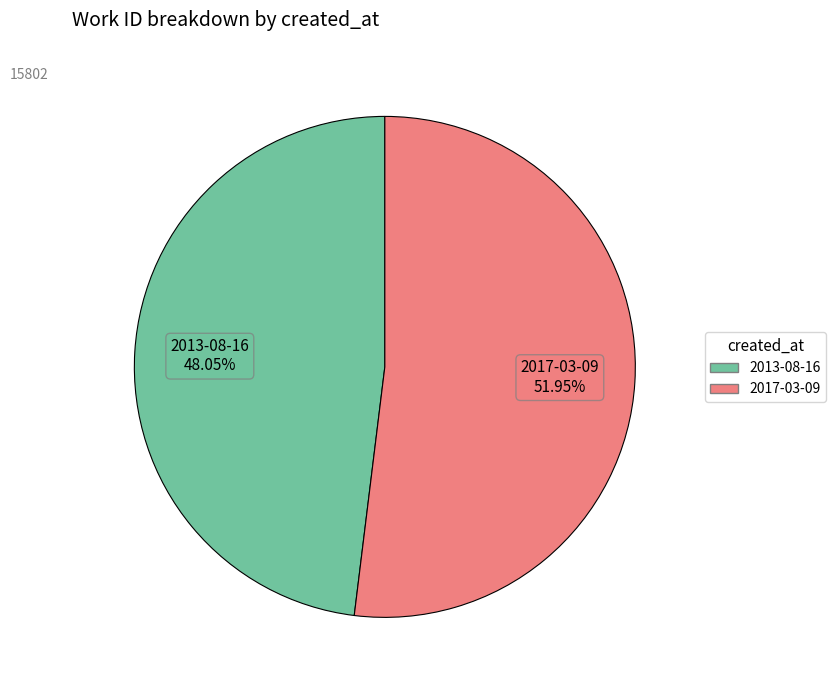

To the nearest percent, what percentage of the pie is 2013-08-16?

48%